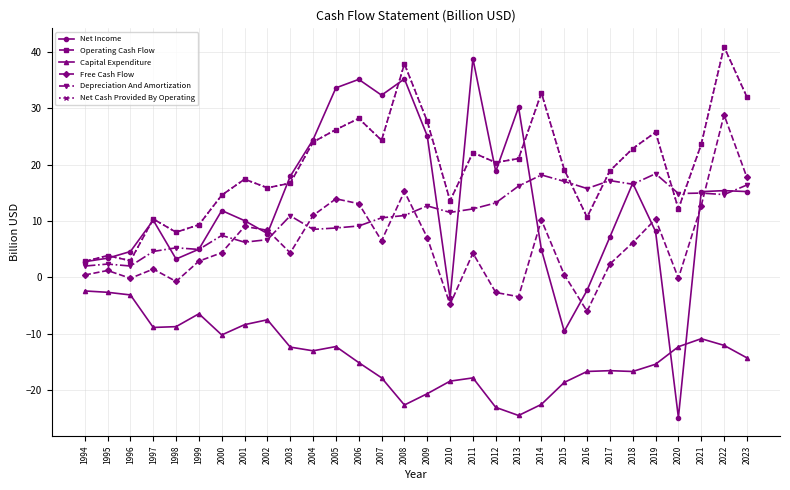

Does the chart have visible grid lines?

Yes